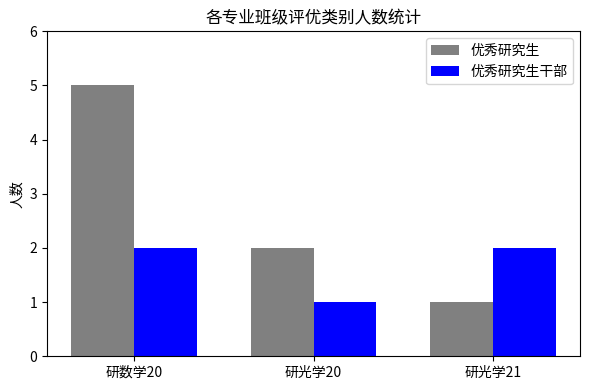

Rank the series at 研光学21 from highest to lowest value.

优秀研究生干部, 优秀研究生